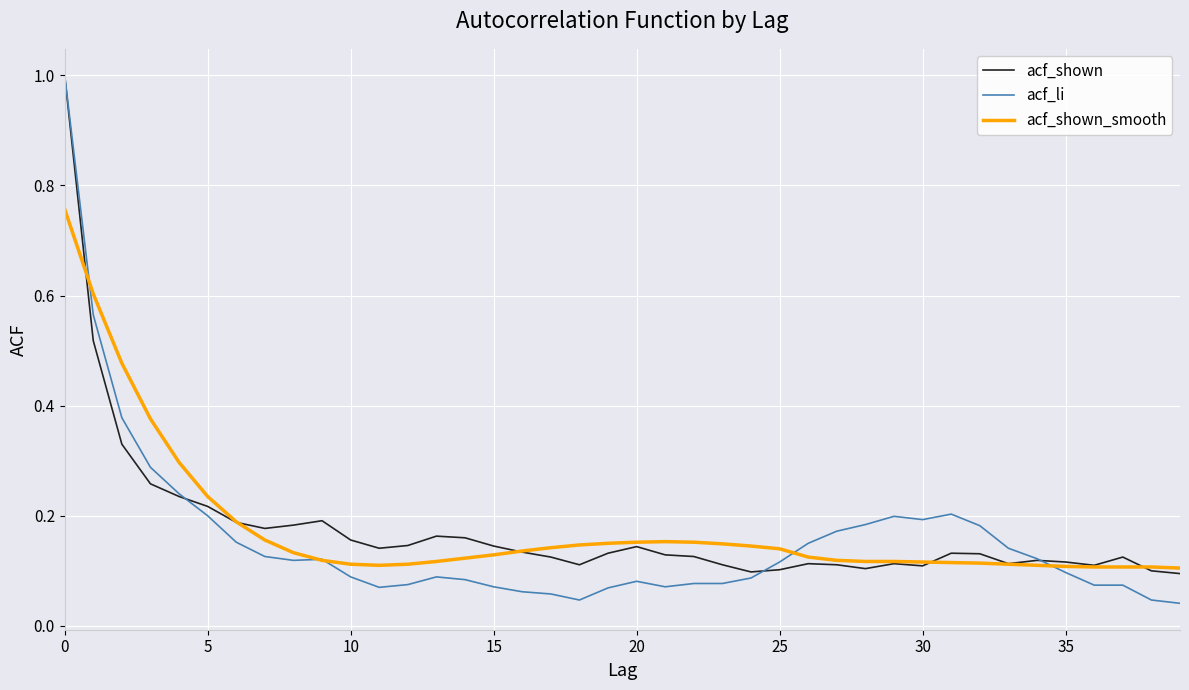

What is the highest value of the acf_shown series?

1.0